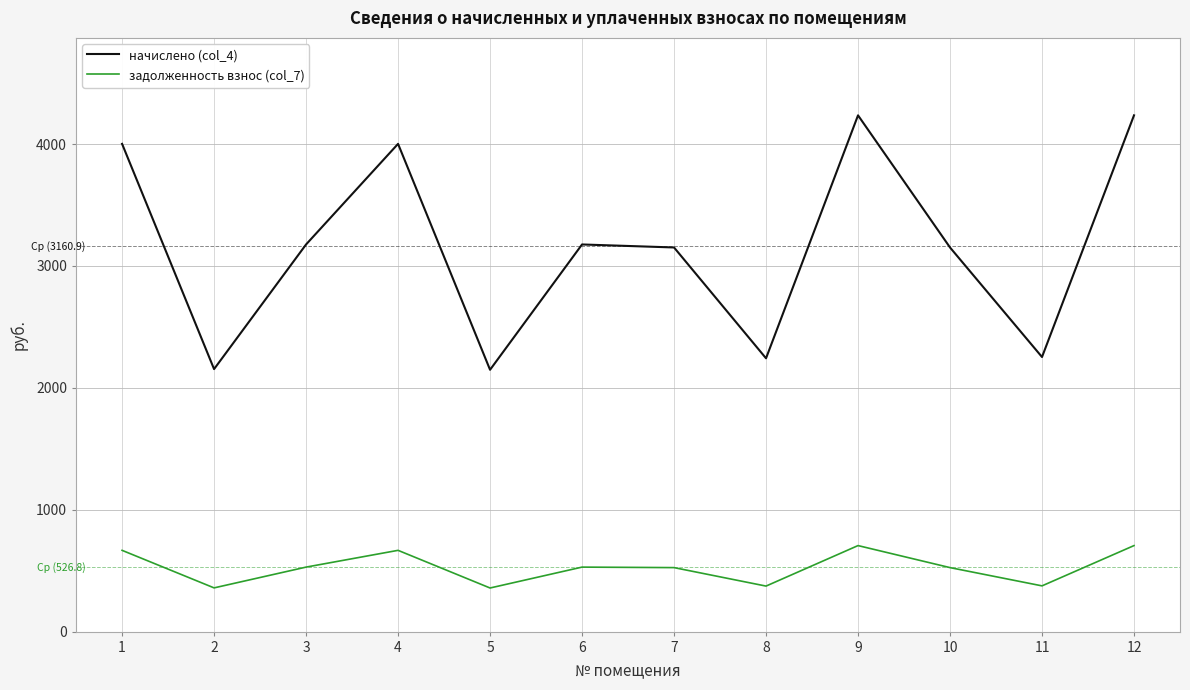

What is the approximate value of начислено (col_4) at 7?

3151.9